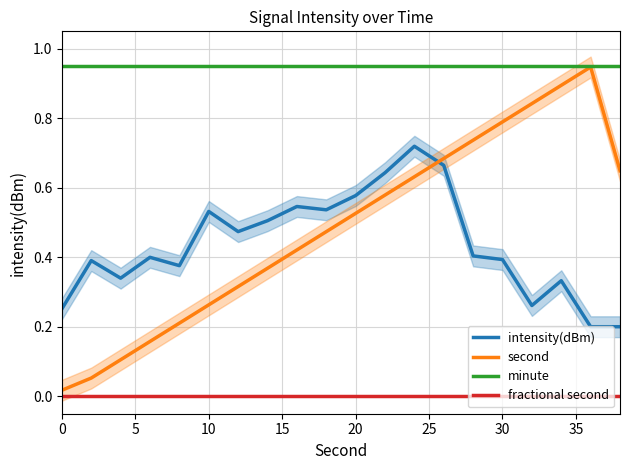

True or false: intensity(dBm) and fractional second cross at least once.

False